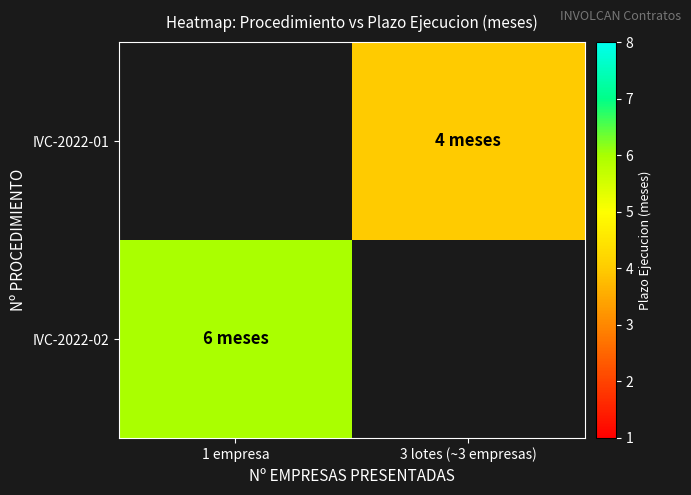

List the labels in order of IVC-2022-01 value, smallest first.

1 empresa, 3 lotes (~3 empresas)